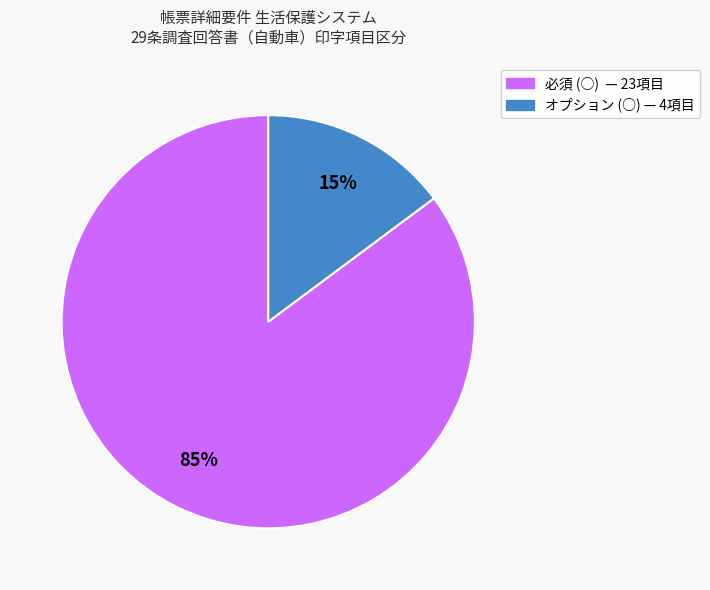

Do オプション (○) and 必須 (○) together represent more than half of the pie?

Yes